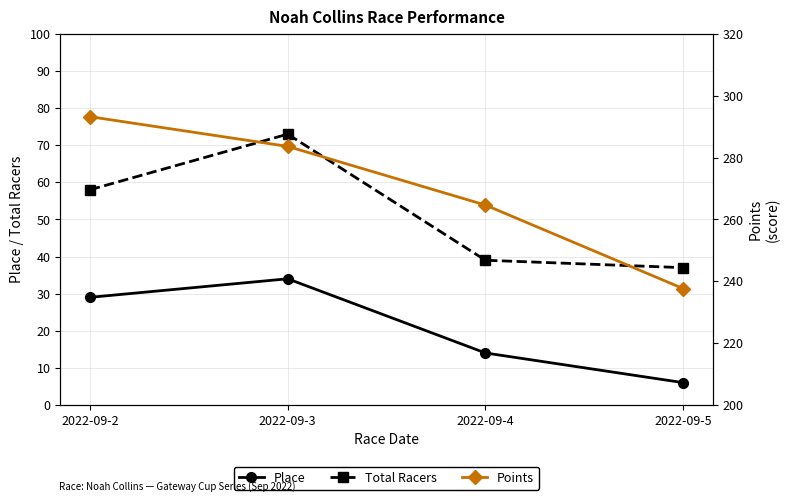

The value of Total Racers at 2022-09-4 is 39.0. True or false?

True